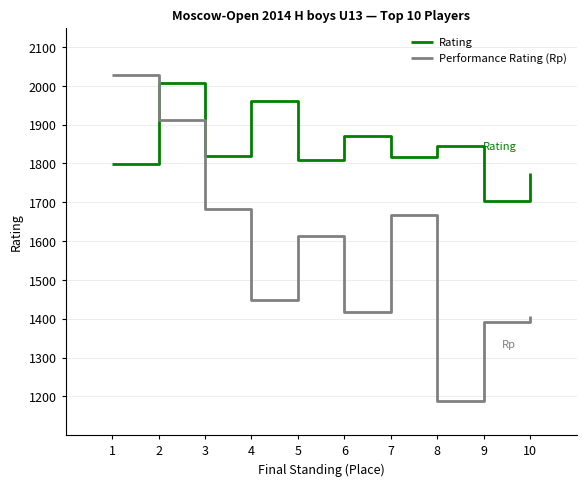

What is the average value of the Performance Rating (Rp) series?

1575